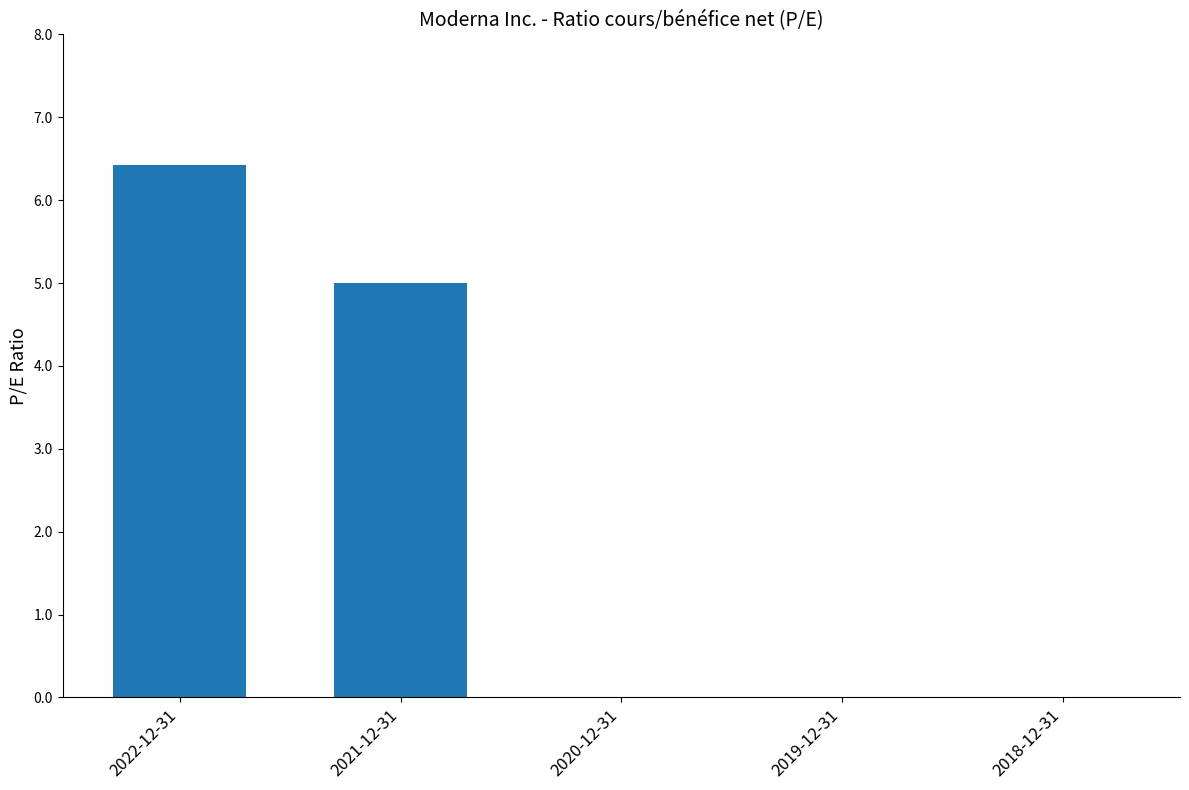

At which label is the value closest to 3?

2021-12-31